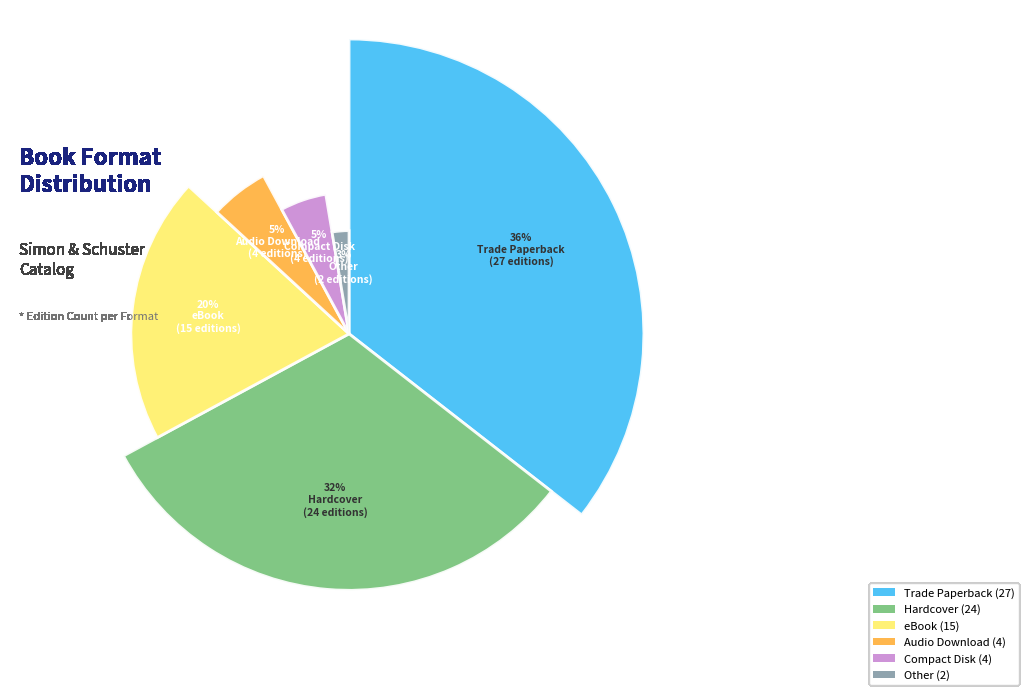

What is the smallest slice in the pie chart?

Other